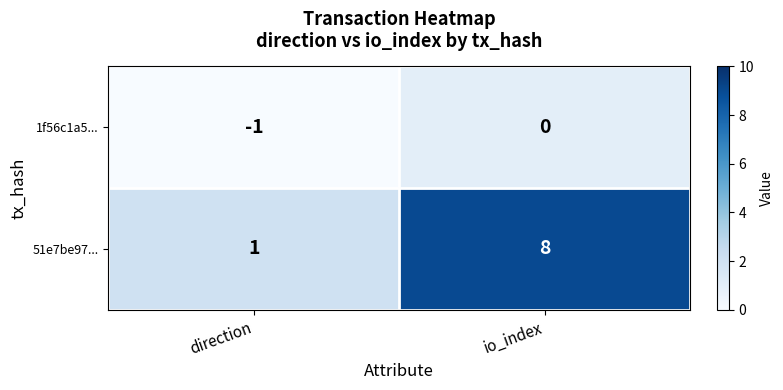

What is the total value across all series at direction?

0